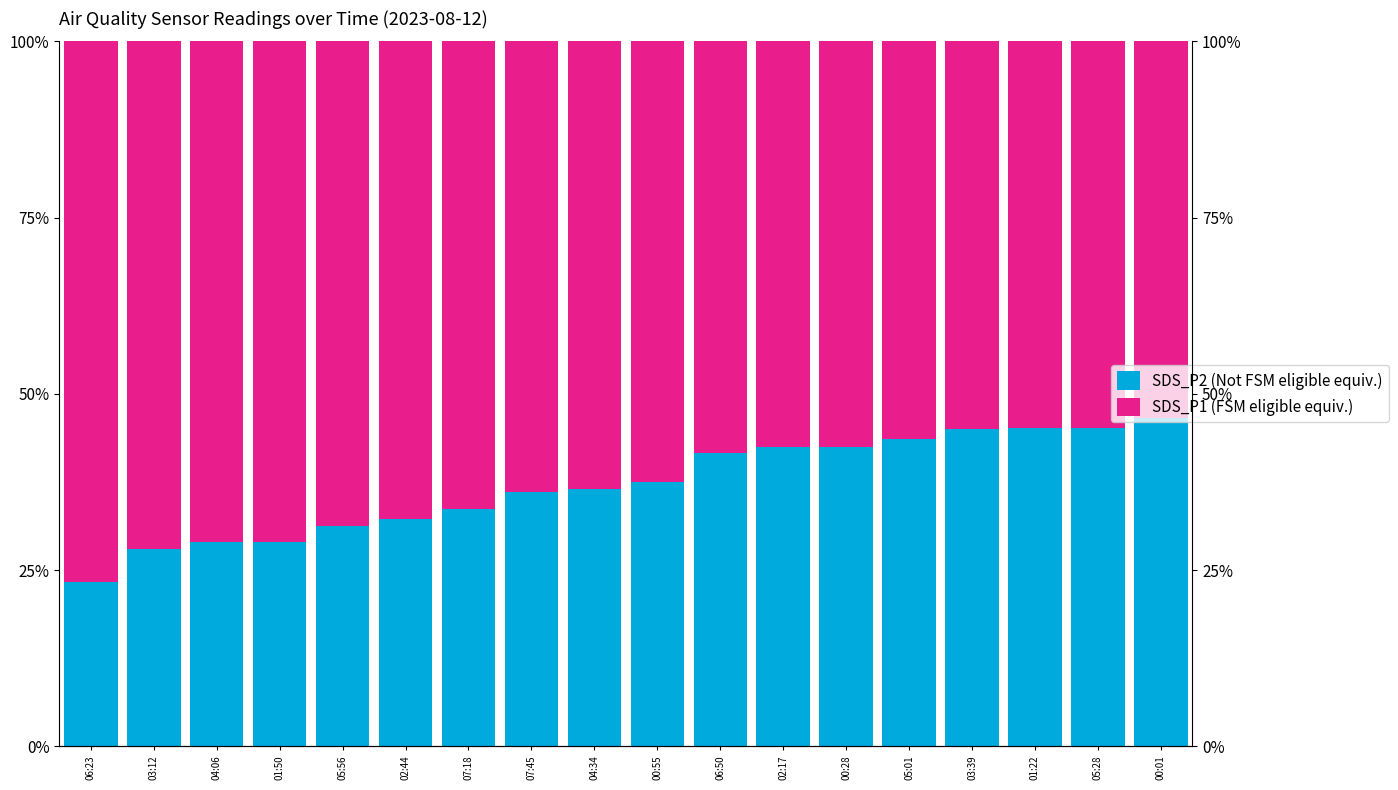

At which category does the chart reach its peak across all series?

06:23